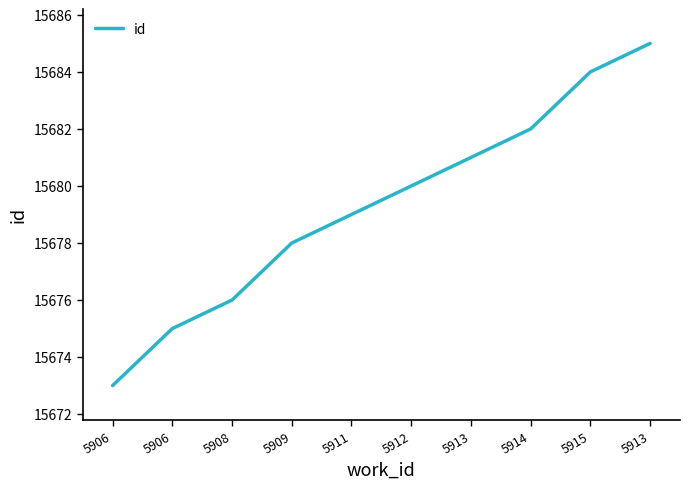

List the labels in order of value, largest first.

5913, 5915, 5914, 5913, 5912, 5911, 5909, 5908, 5906, 5906